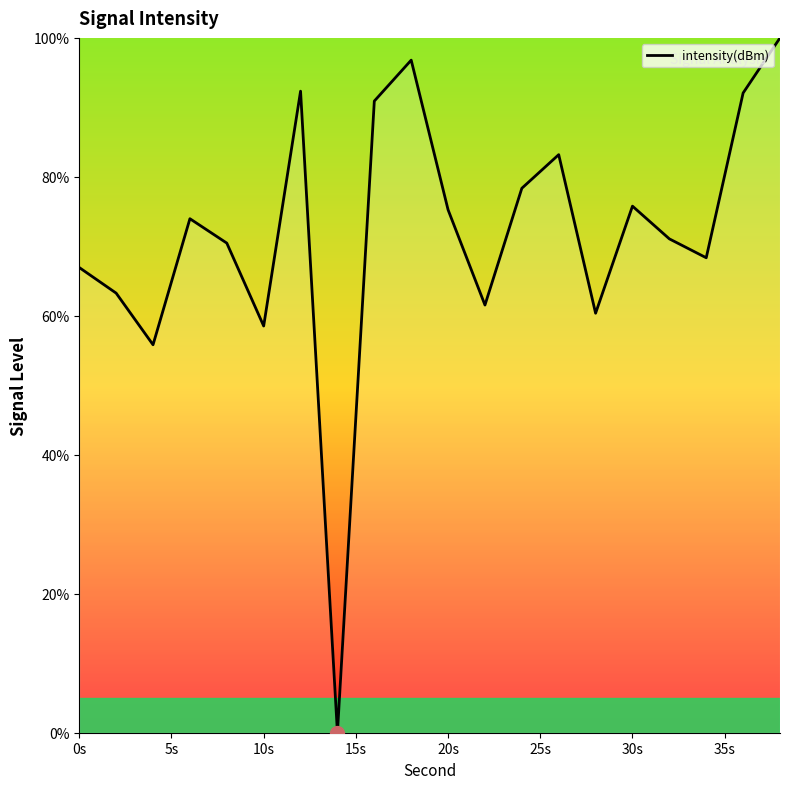

What is the greatest value displayed?

100.0